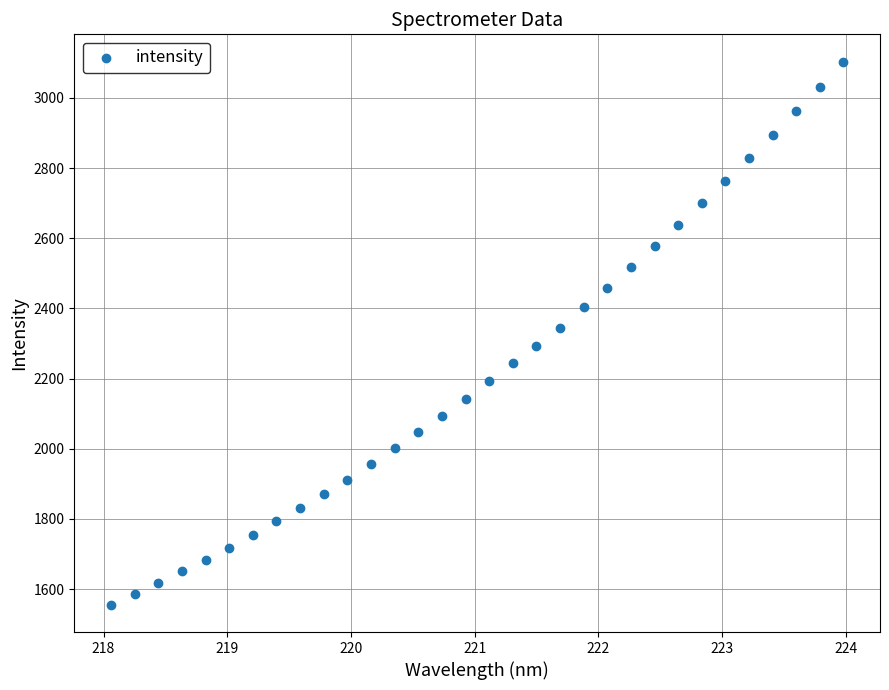

What is the range of Y values (max minus min)?

1548.8